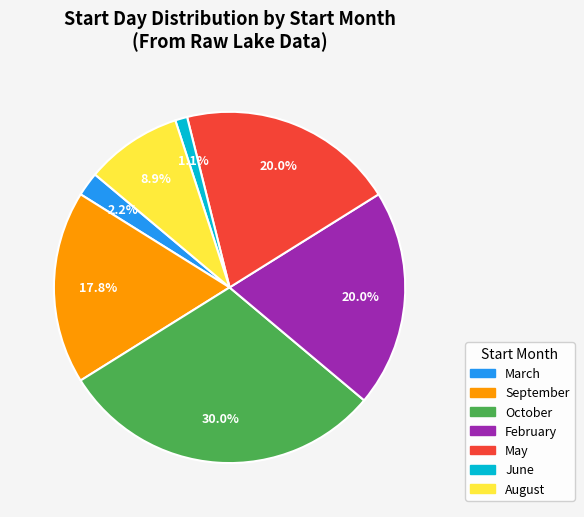

Which slice is the largest?

October